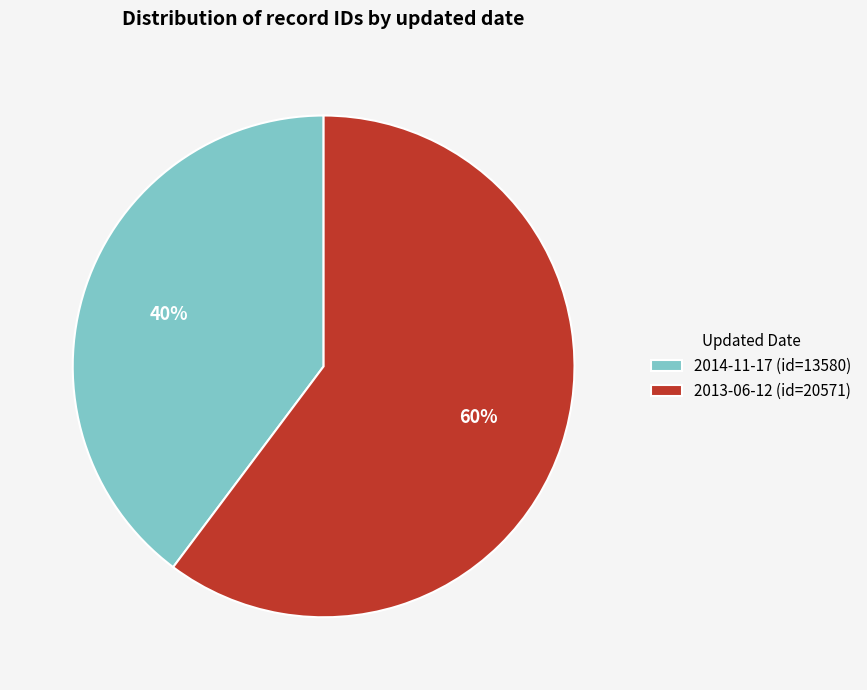

Rank the categories by value from lowest to highest.

2014-11-17, 2013-06-12